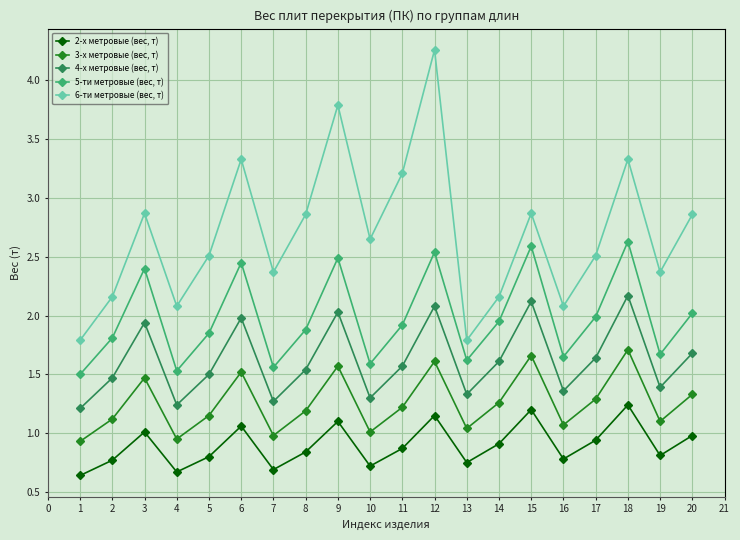

What is the sum of all 2-х метровые (вес, т) values?

17.9